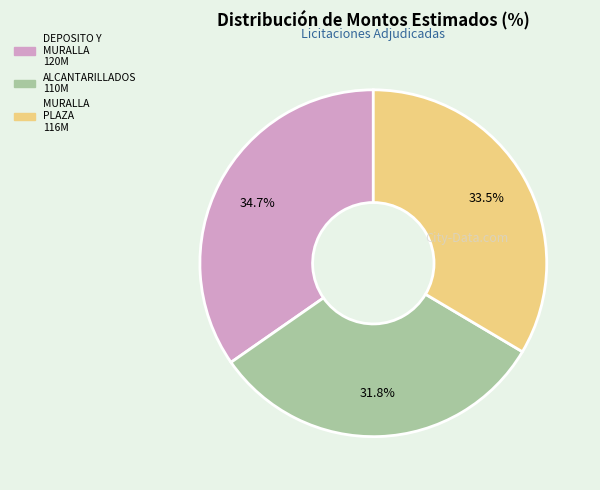

Count the number of slices in the pie.

3